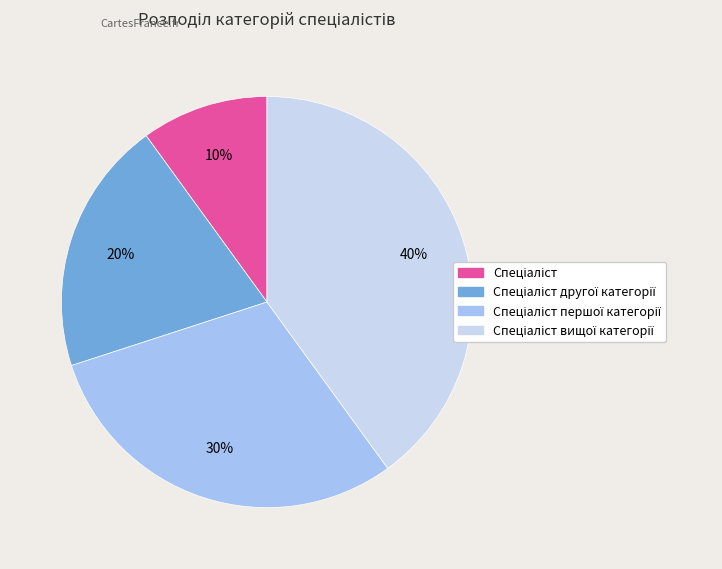

Does any single category account for the majority?

No